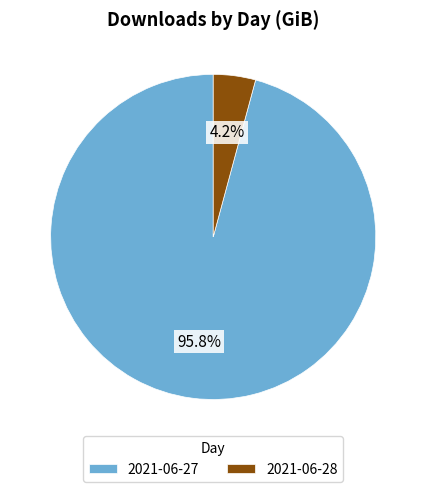

To the nearest percent, what is the combined percentage of 2021-06-27 and 2021-06-28?

100%